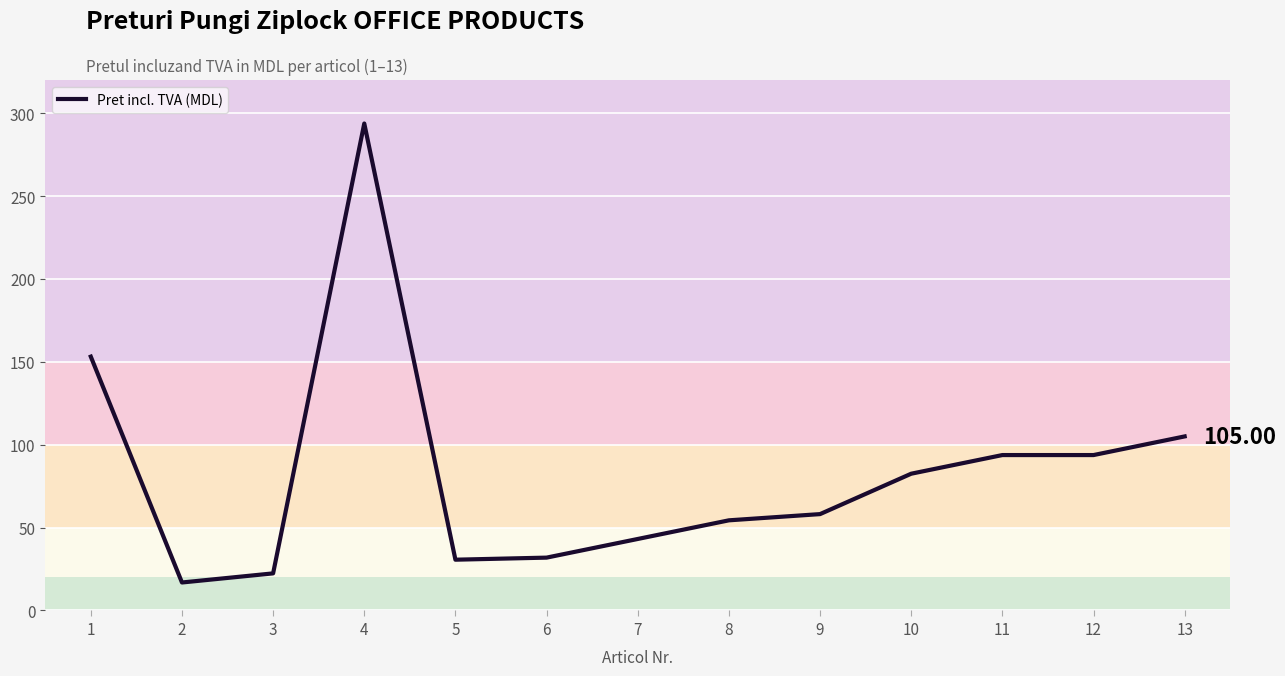

What is the difference between the maximum and minimum values?

276.9